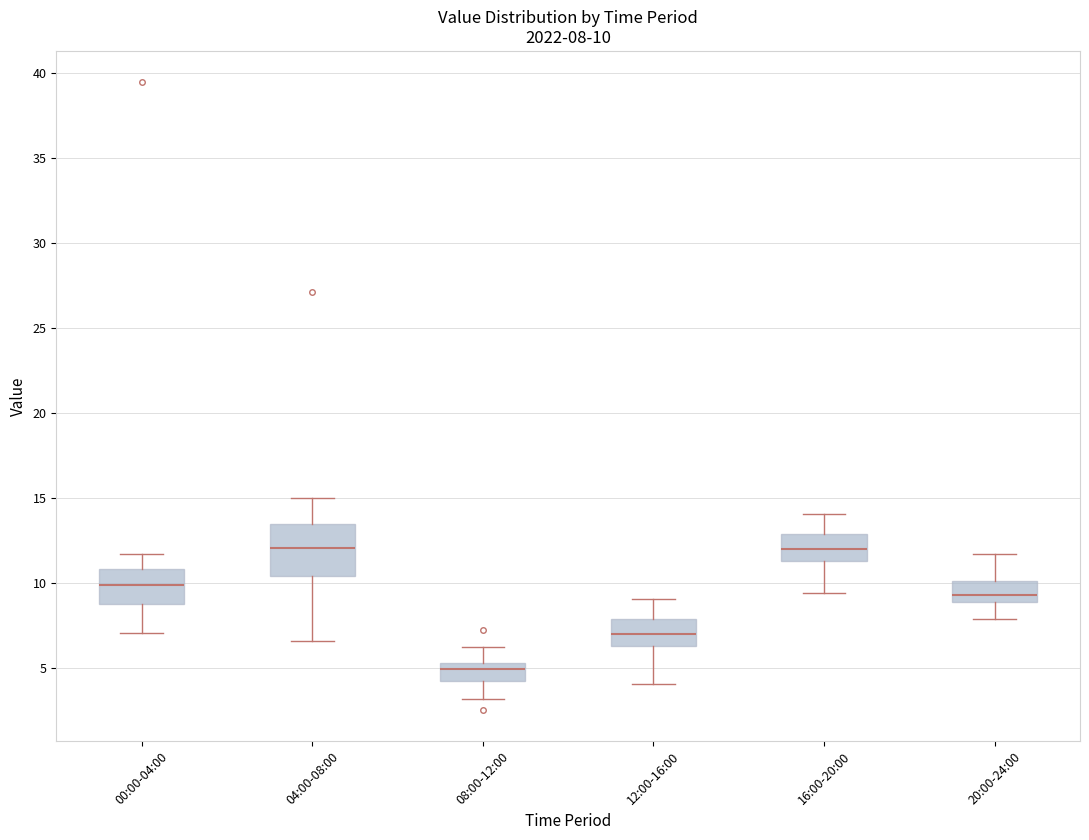

Comparing the boxes themselves (not the whiskers), which one is the tallest?

04:00-08:00